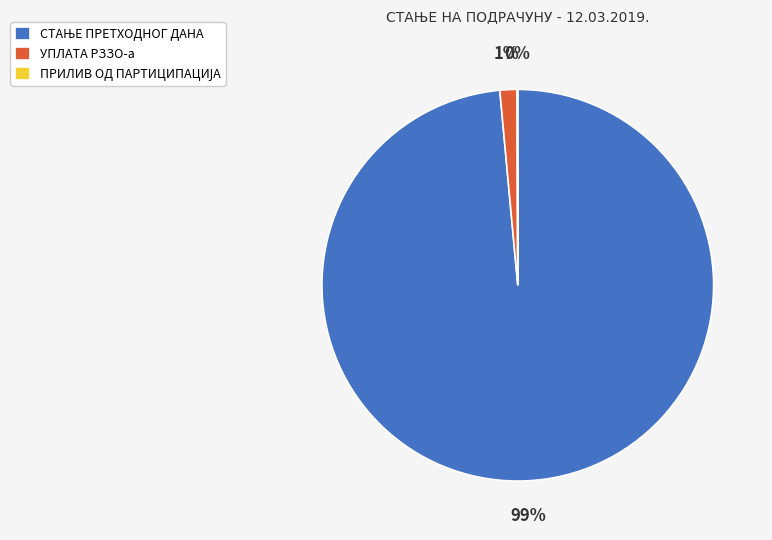

To the nearest percent, what percentage of the pie is УПЛАТА РЗЗО-а?

1%